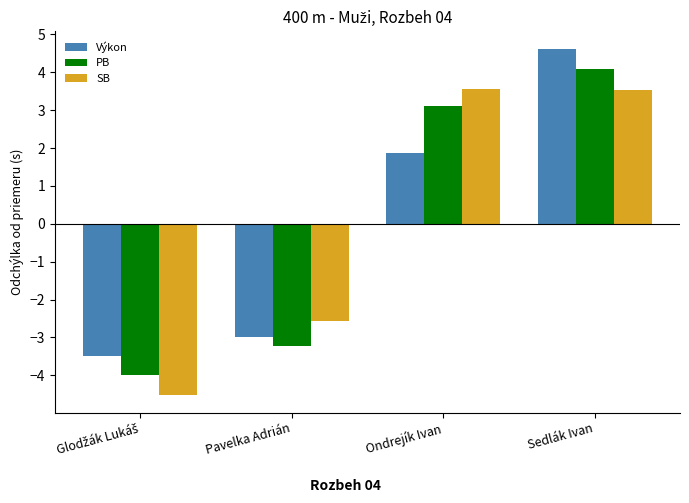

How many data points in SB are above 3?

2